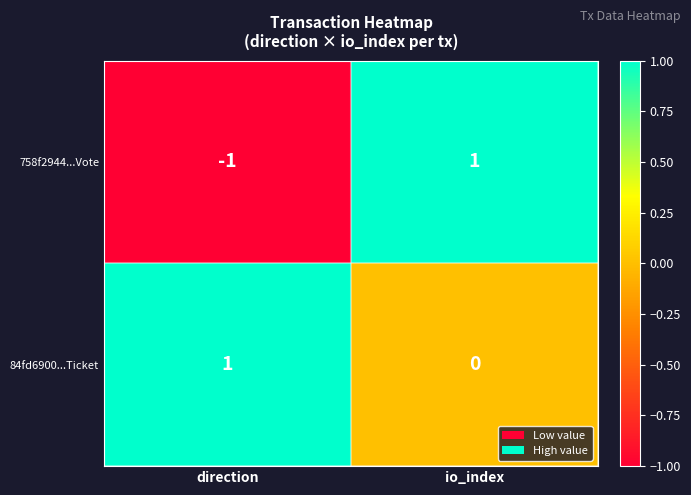

Reading left to right, extract all data points from this chart.

758f2944...Vote: -1	1
84fd6900...Ticket: 1	0